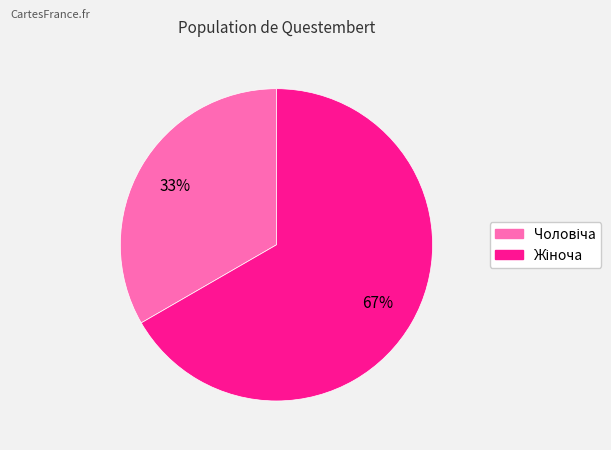

To the nearest percent, what is the average slice percentage?

50%